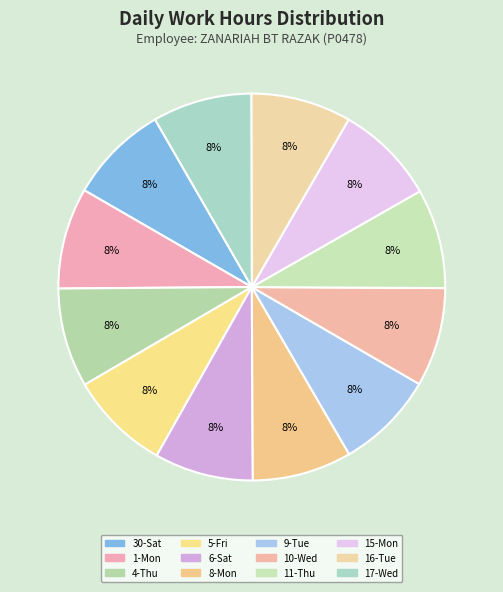

Is it true that 30-Sat is 1% of the pie?

False